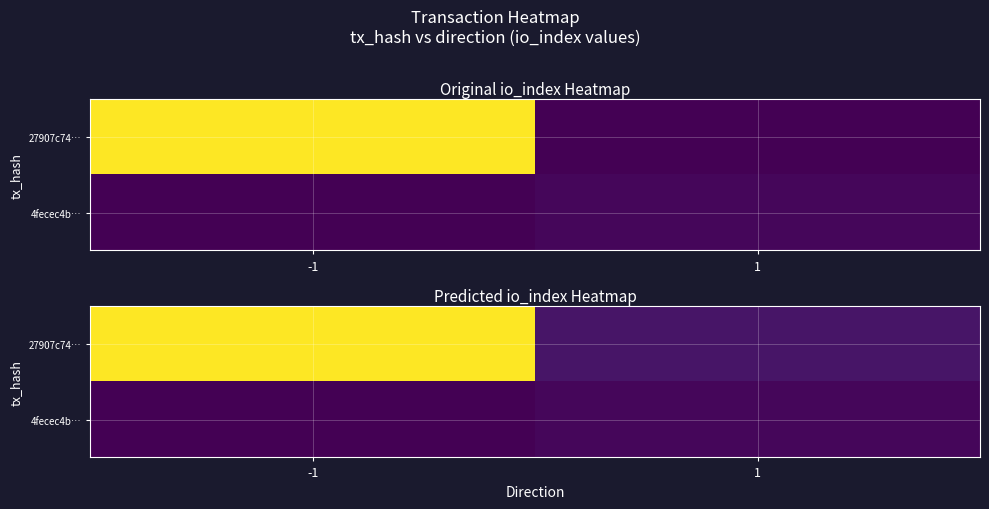

Which label corresponds to the smallest value in the chart?

-1